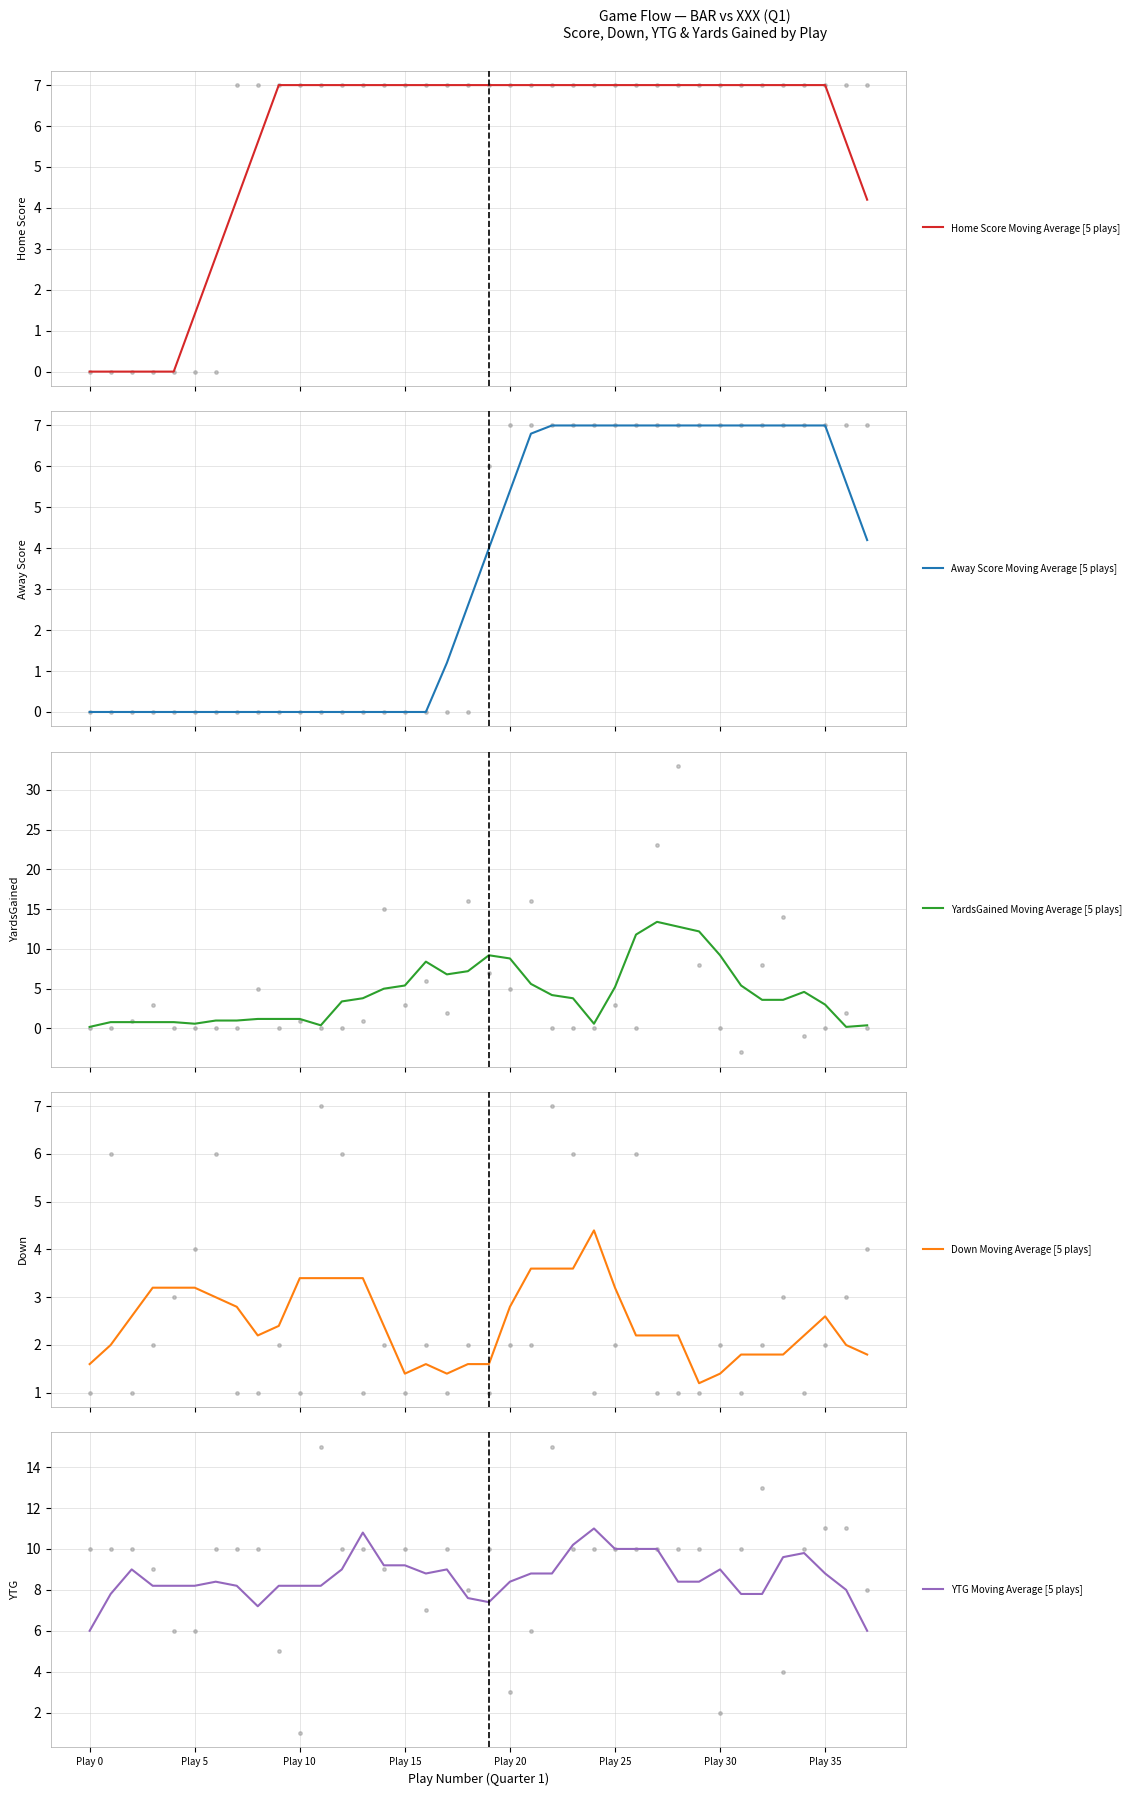

What are all the series names shown in the legend?

Home Score Moving Average [5 plays], Away Score Moving Average [5 plays], YardsGained Moving Average [5 plays], Down Moving Average [5 plays], YTG Moving Average [5 plays]